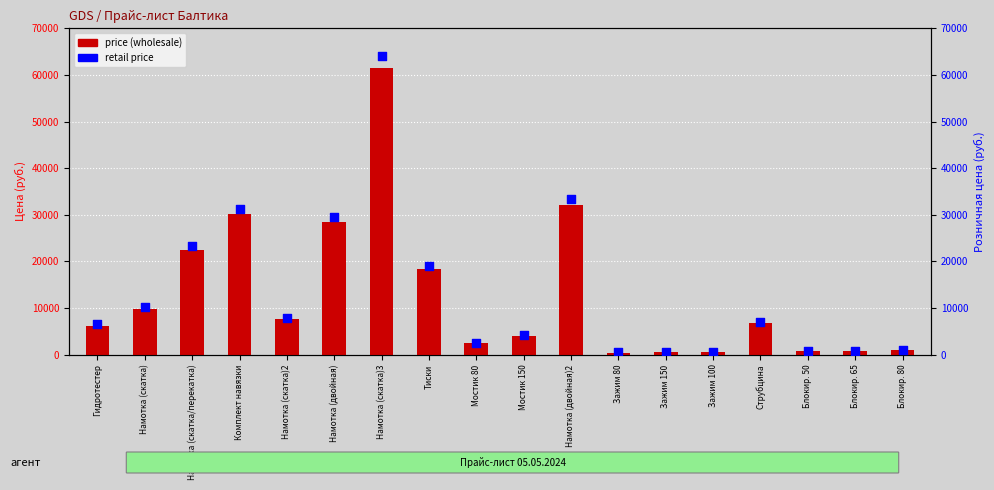

At how many categories does at least one series exceed 8191?

7